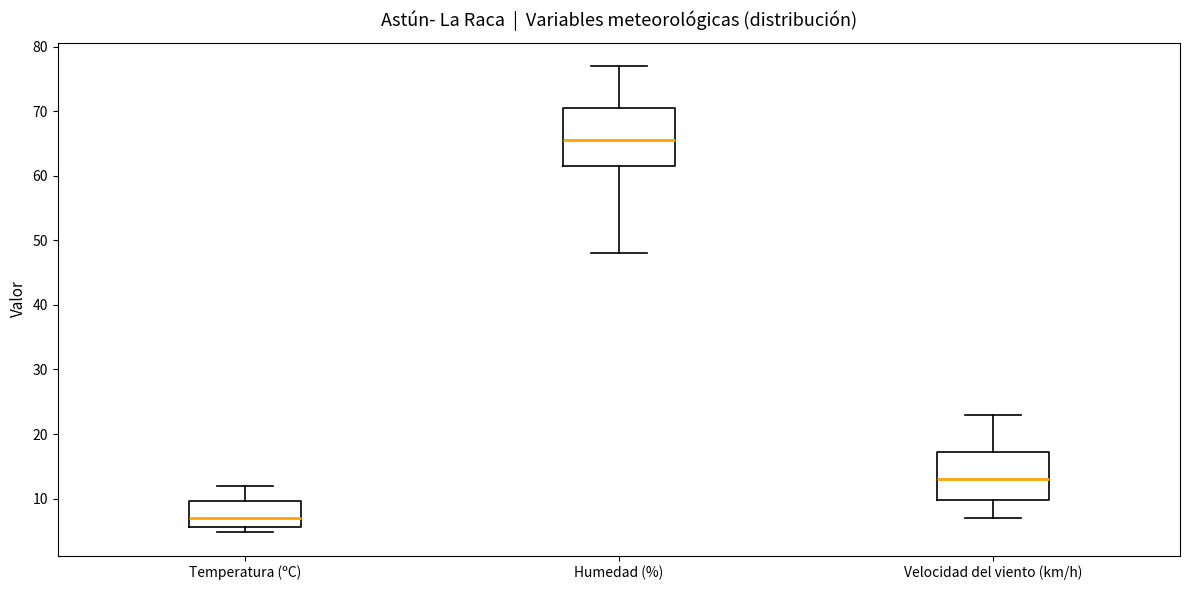

Where is the upper edge of the box for Velocidad del viento (km/h) on the y-axis? The values are not printed on the chart, so give them approximately, as read against the axis.

17